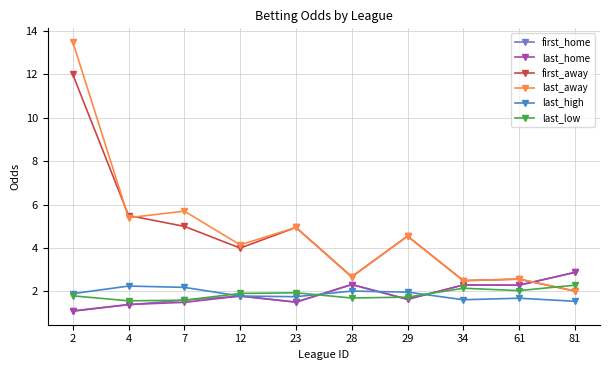

At which category is the sum across all series the highest?

2